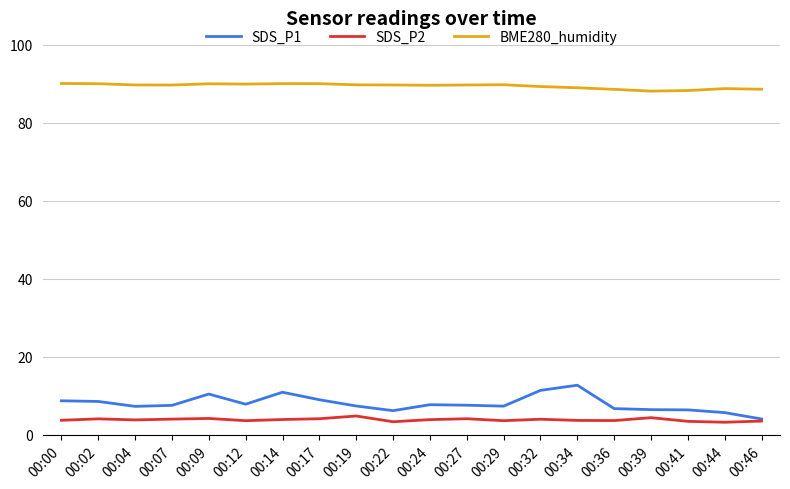

True or false: SDS_P2 and BME280_humidity intersect in this chart.

False